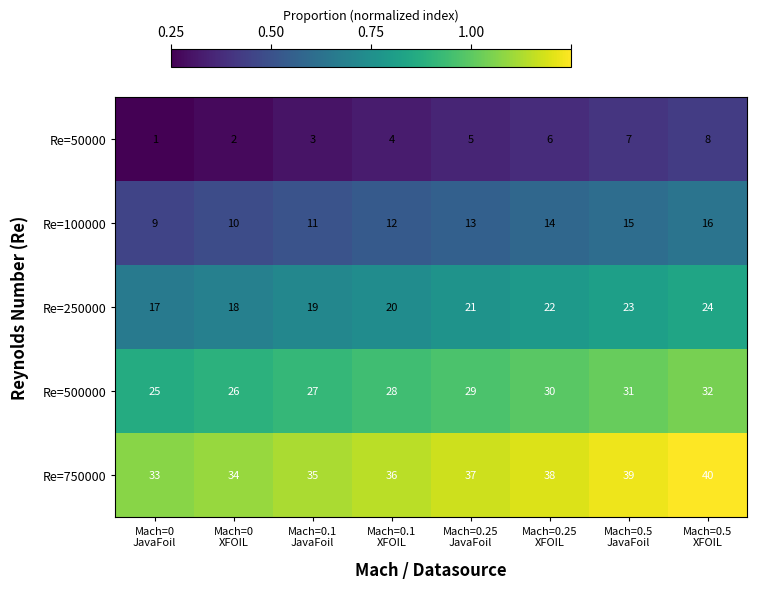

What is the highest value of the Re=50000 series?

8